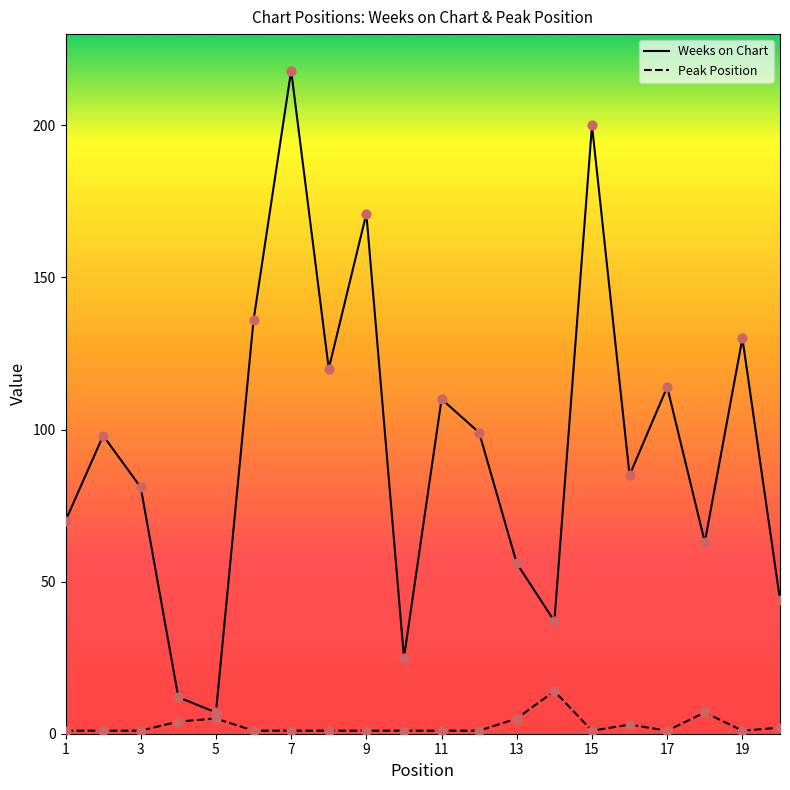

Which series has the largest Y range (max minus min)?

Weeks on Chart